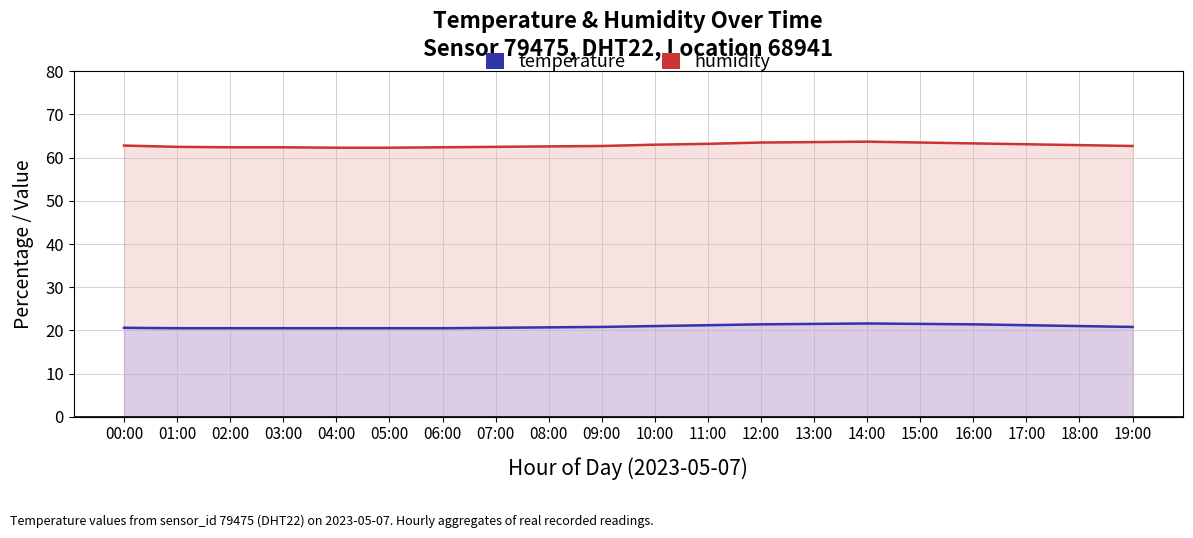

Is it true that humidity equals 103.4 at 15:00?

False